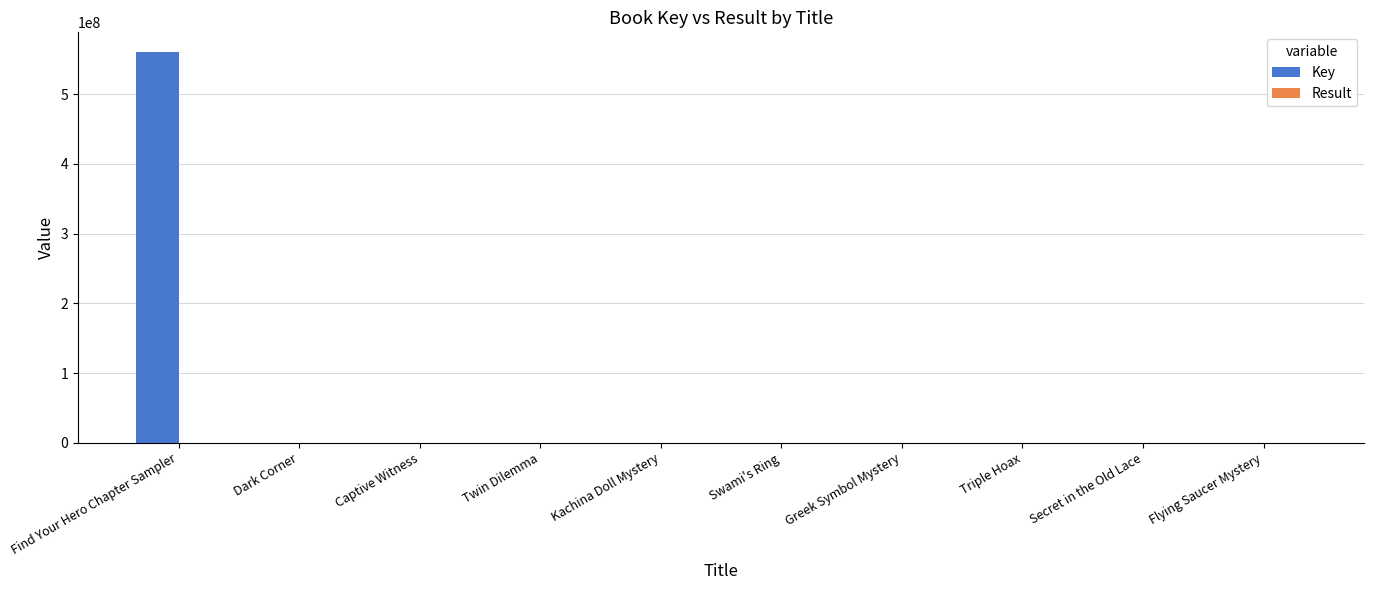

Which category has the highest value across all series?

Find Your Hero Chapter Sampler